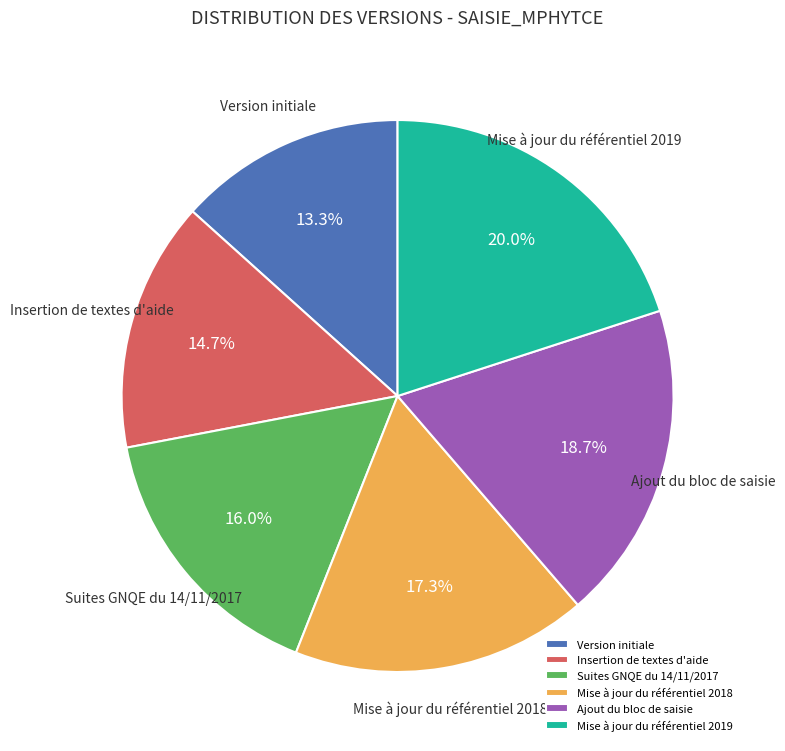

Is the sum of Mise à jour du référentiel 2018 and Suites GNQE du 14/11/2017 greater than half?

No